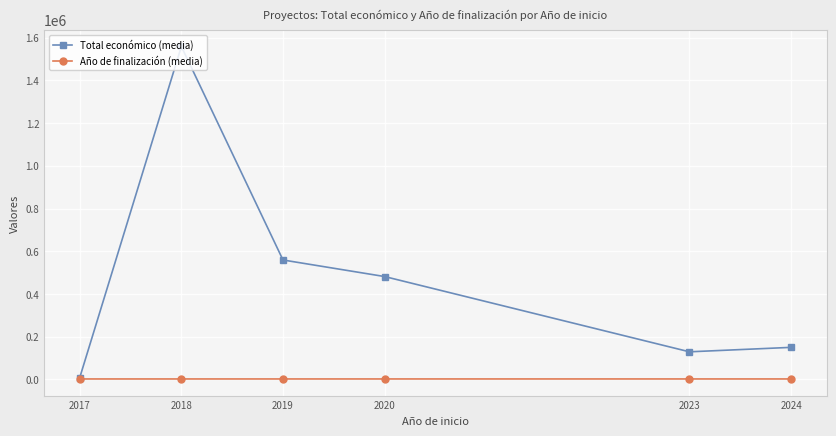

How many data points in Año de finalización (media) are less than 2022?

3